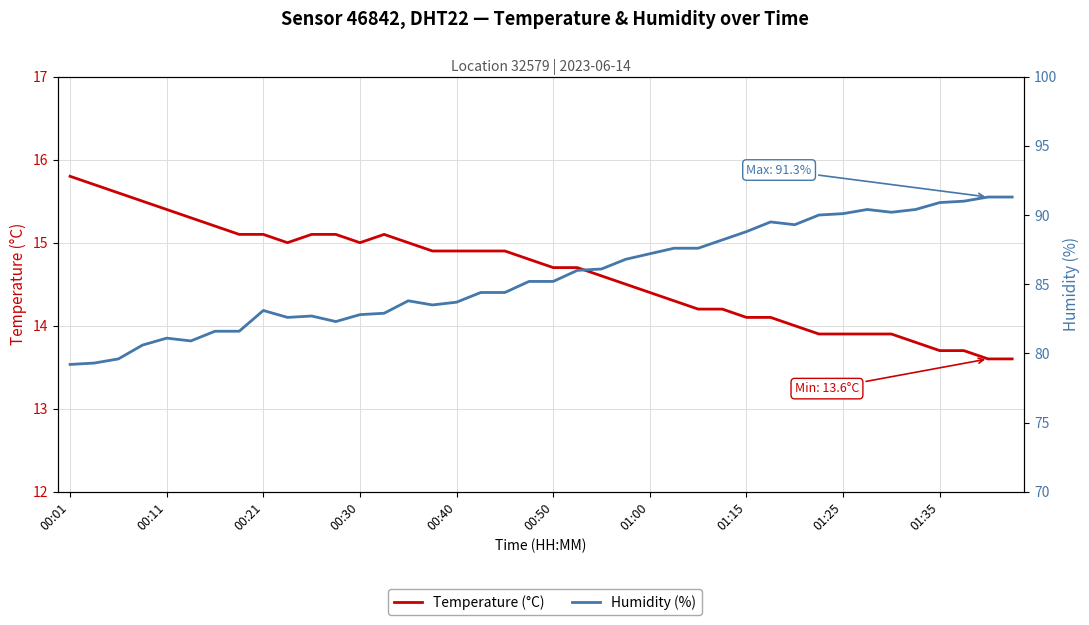

What is the difference between the maximum and minimum values in the Humidity (%) series?

12.1